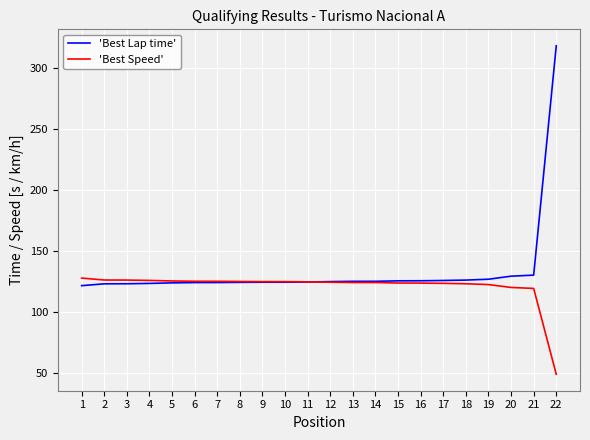

What are all the series names shown in the legend?

'Best Lap time', 'Best Speed'